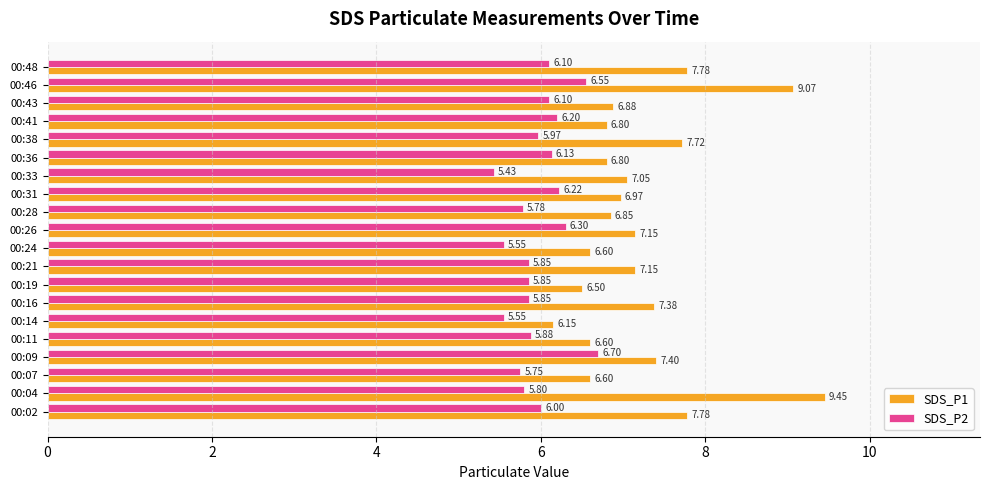

Which series has the widest spread of values?

SDS_P1